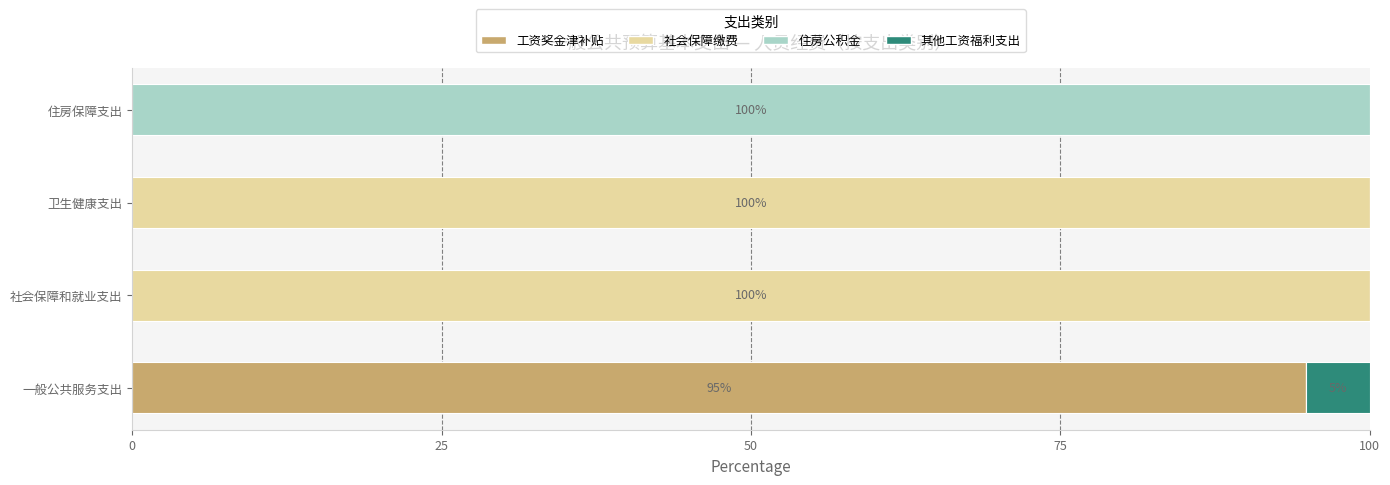

What is the total value across all series at 一般公共服务支出?

100.0